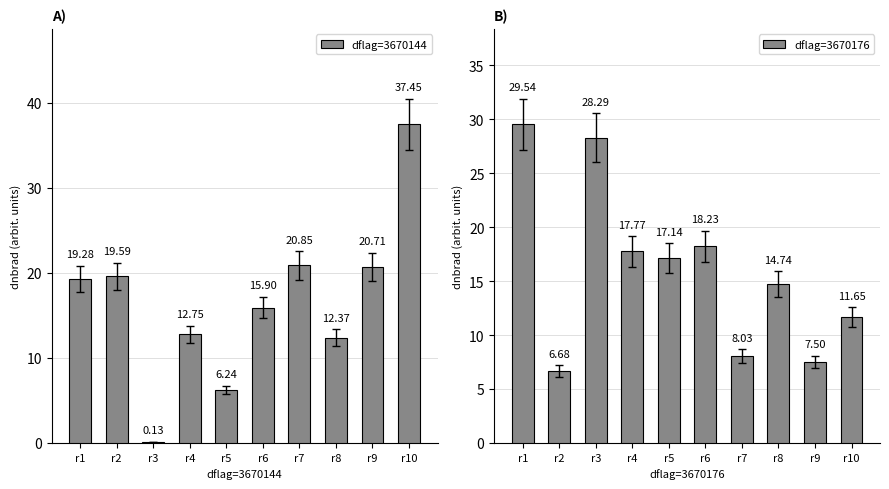

What is the sum of the dflag=3670144 values at r6 and r3?

16.0